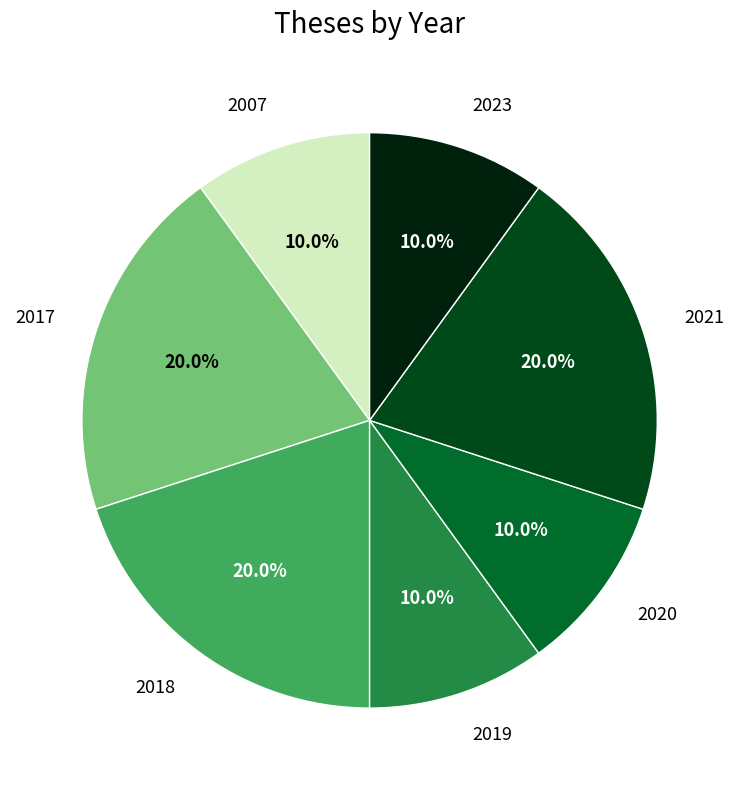

Which has a higher value, 2023 or 2021?

2021